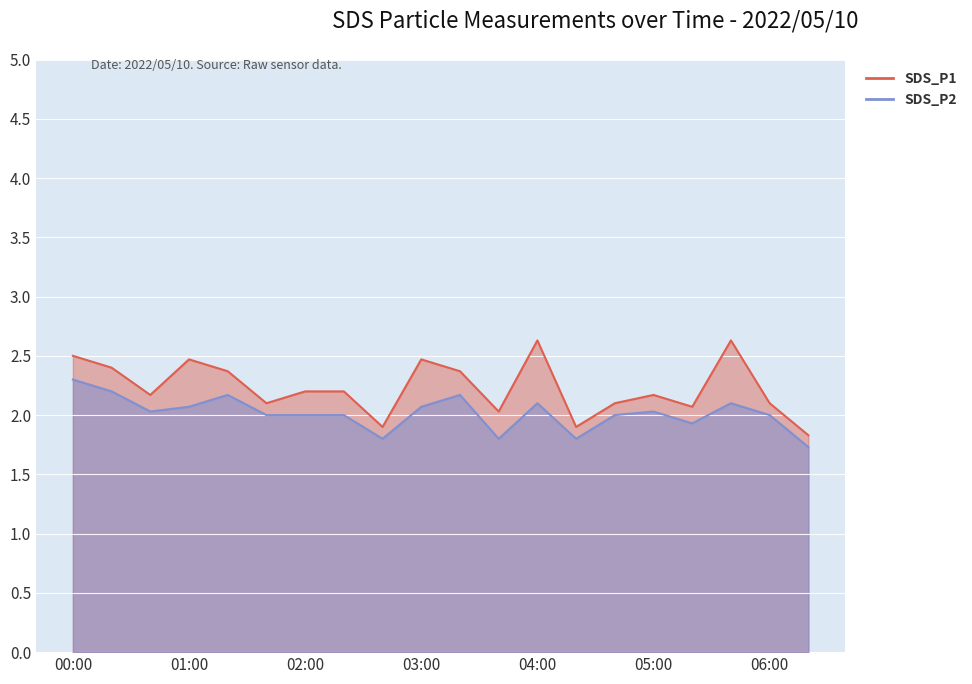

True or false: SDS_P2 and SDS_P1 cross at least once.

False